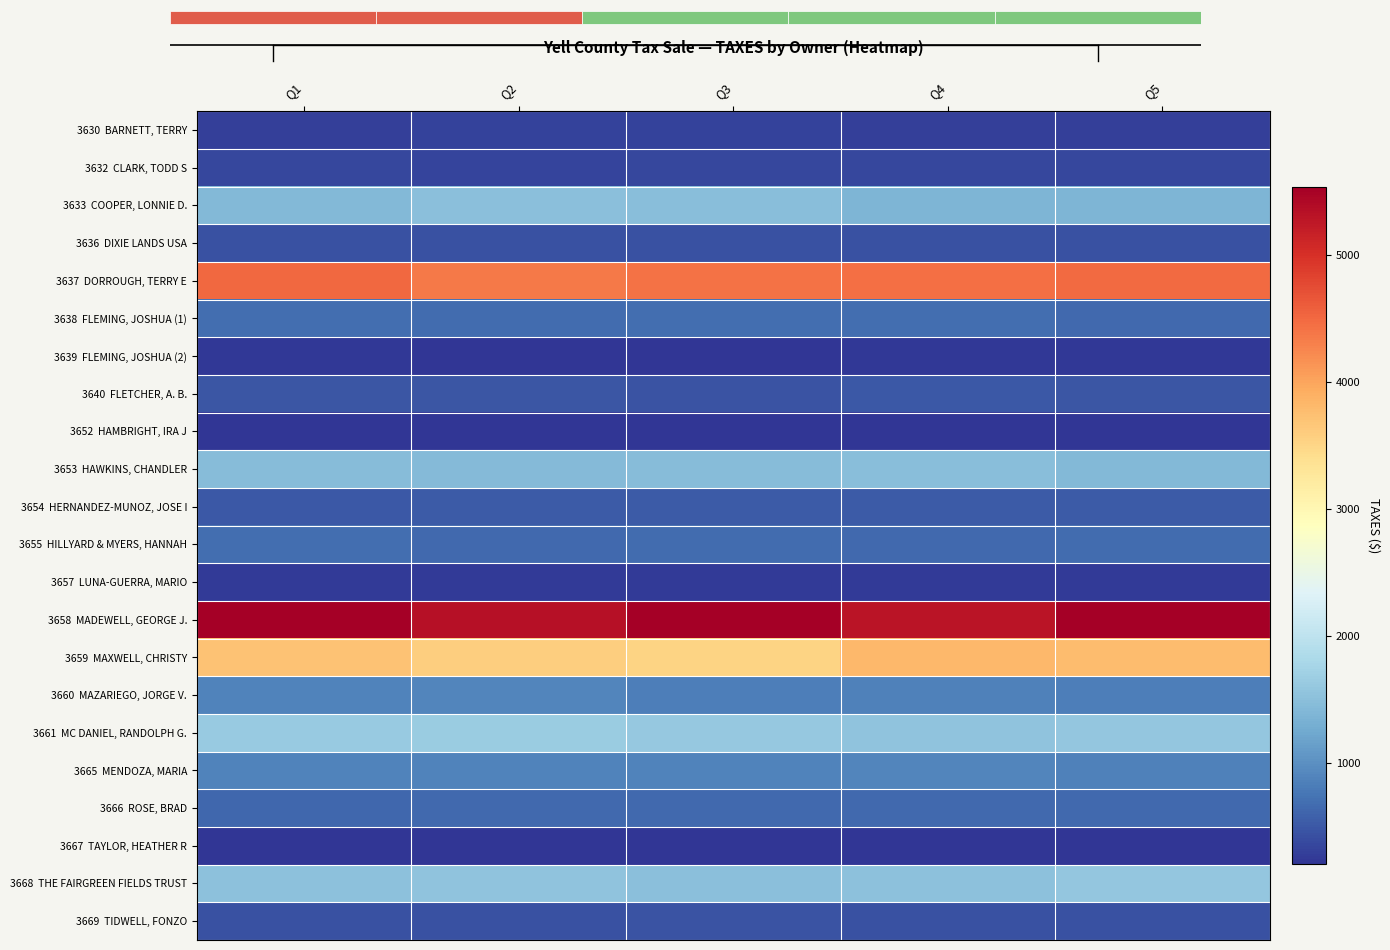

Which has a higher value, Q1 or Q2?

Q2